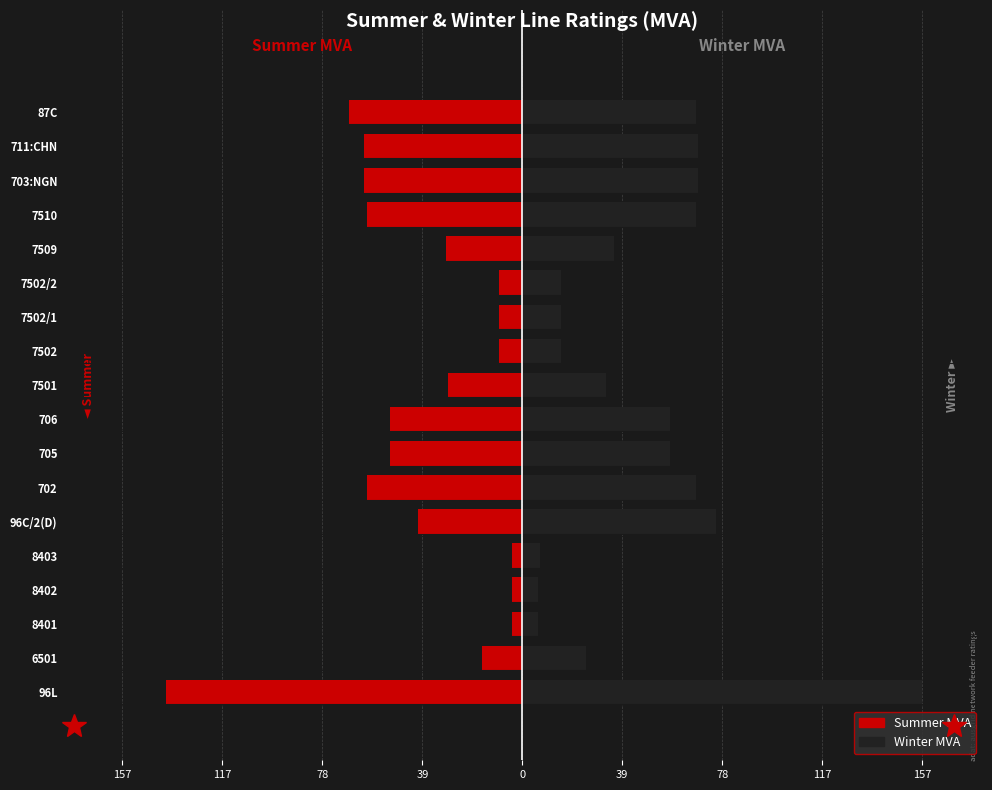

What is the smallest value displayed?

-140